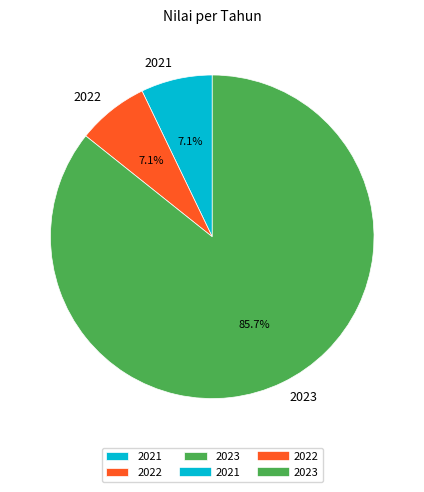

To the nearest percent, what is the average slice percentage?

33%